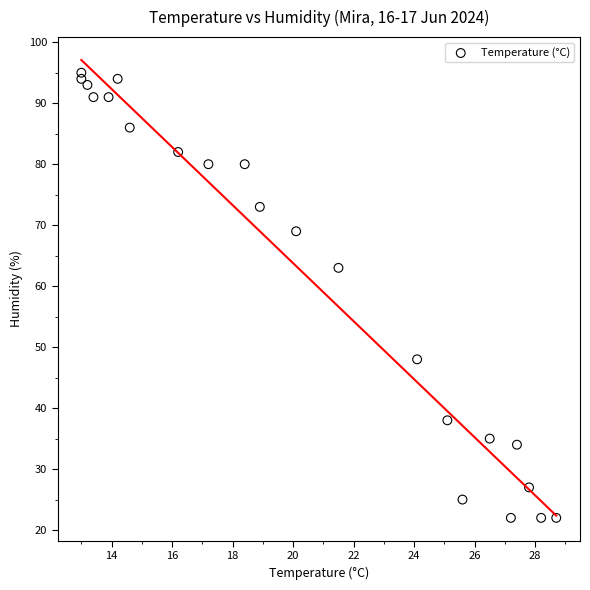

What Y value in the scatter plot is closest to 58?

63